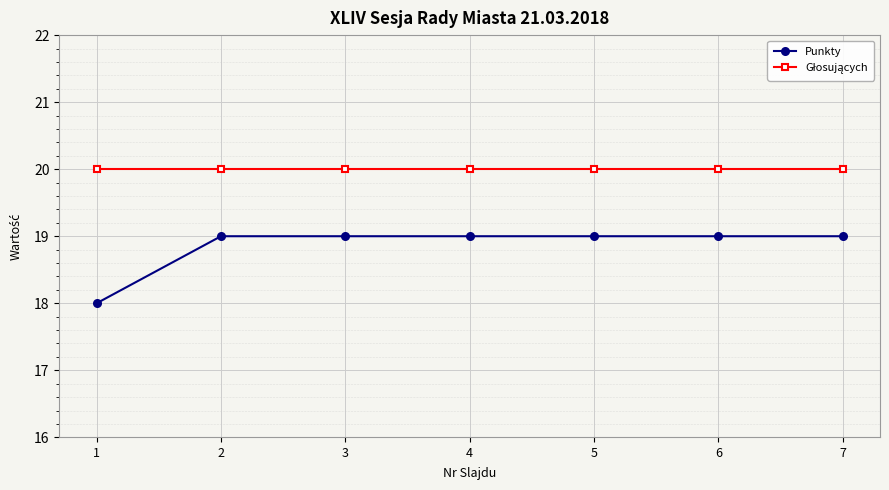

What is the minimum value shown in the chart?

18